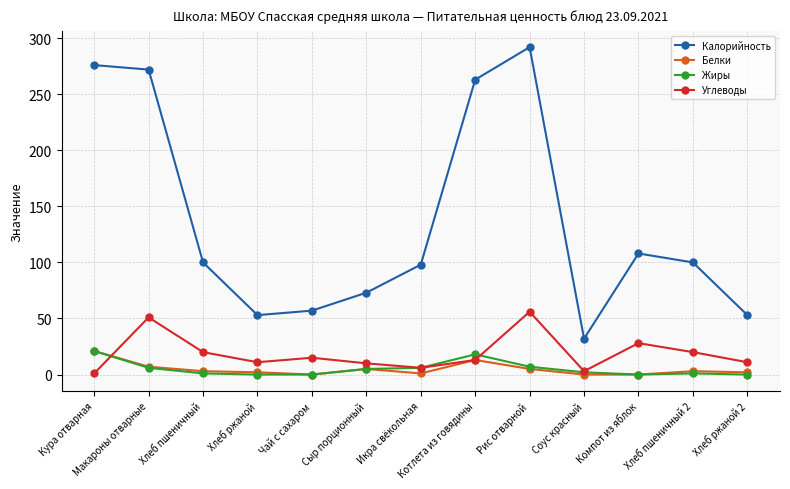

True or false: Калорийность and Углеводы cross at least once.

False